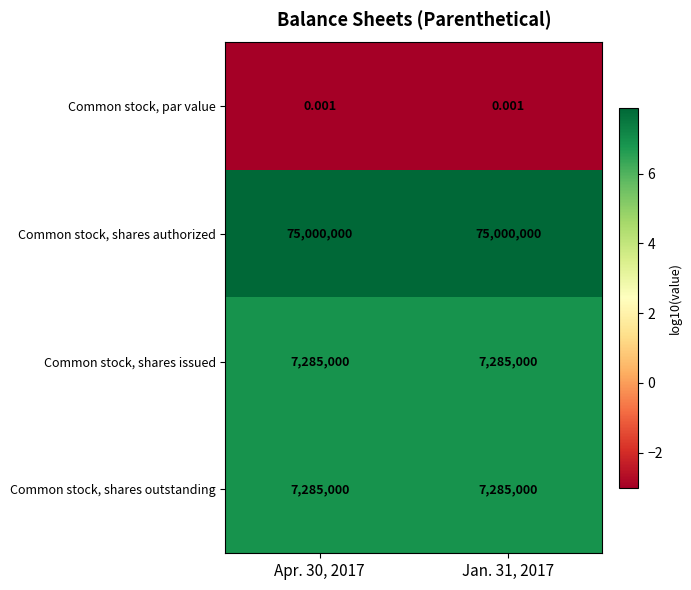

What is the maximum value shown in the chart?

75000000.0